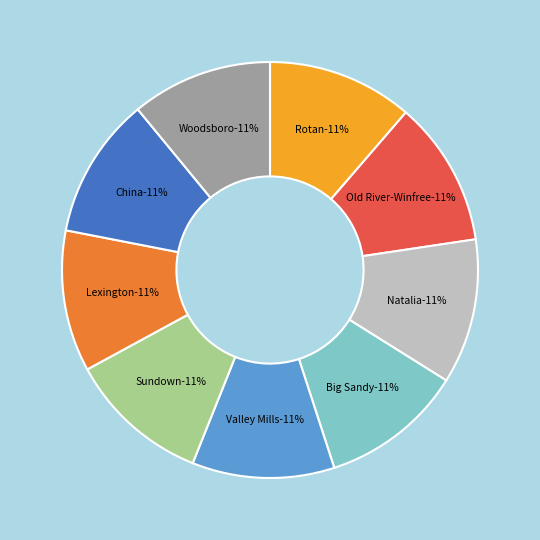

Is the sum of China and Rotan greater than half?

No